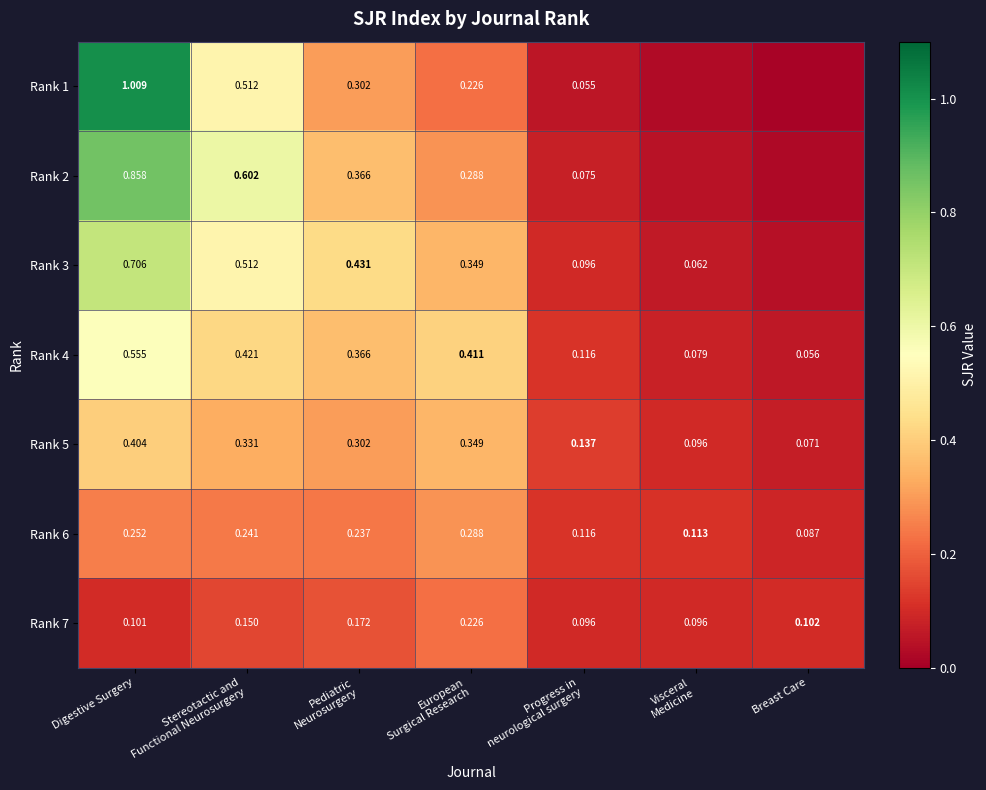

How many series are shown in this chart?

7